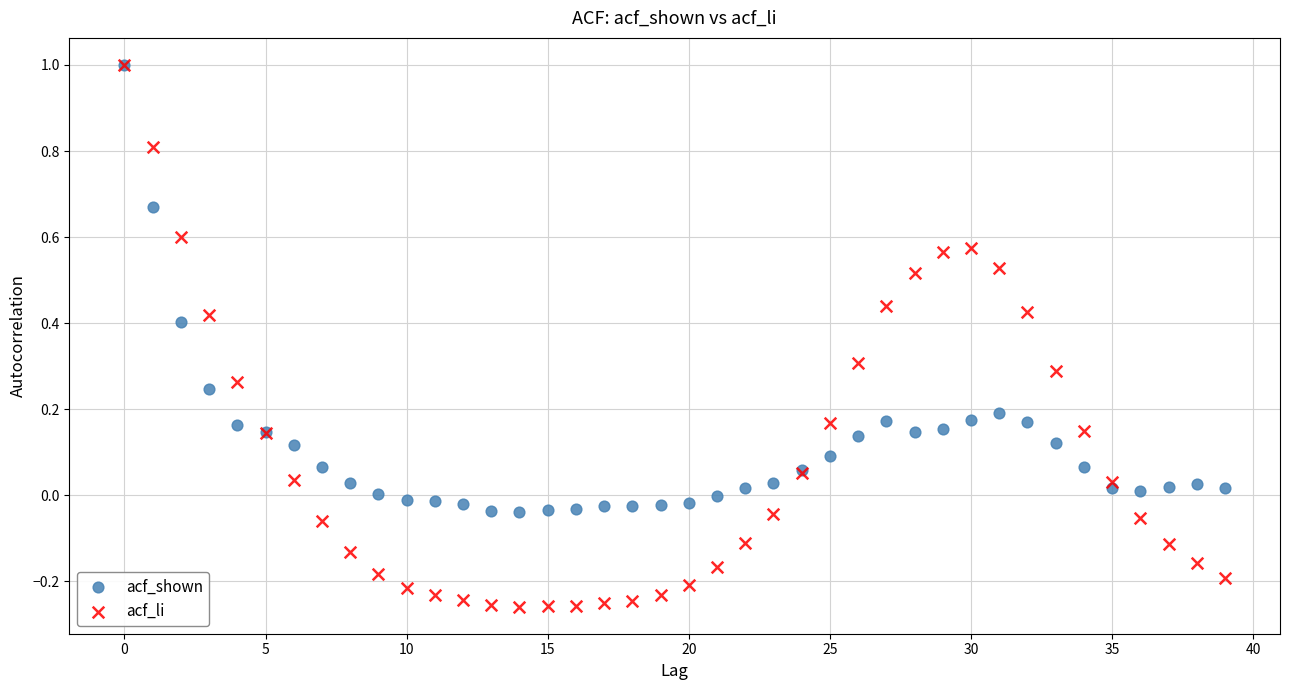

What are all the series names shown in the legend?

acf_shown, acf_li